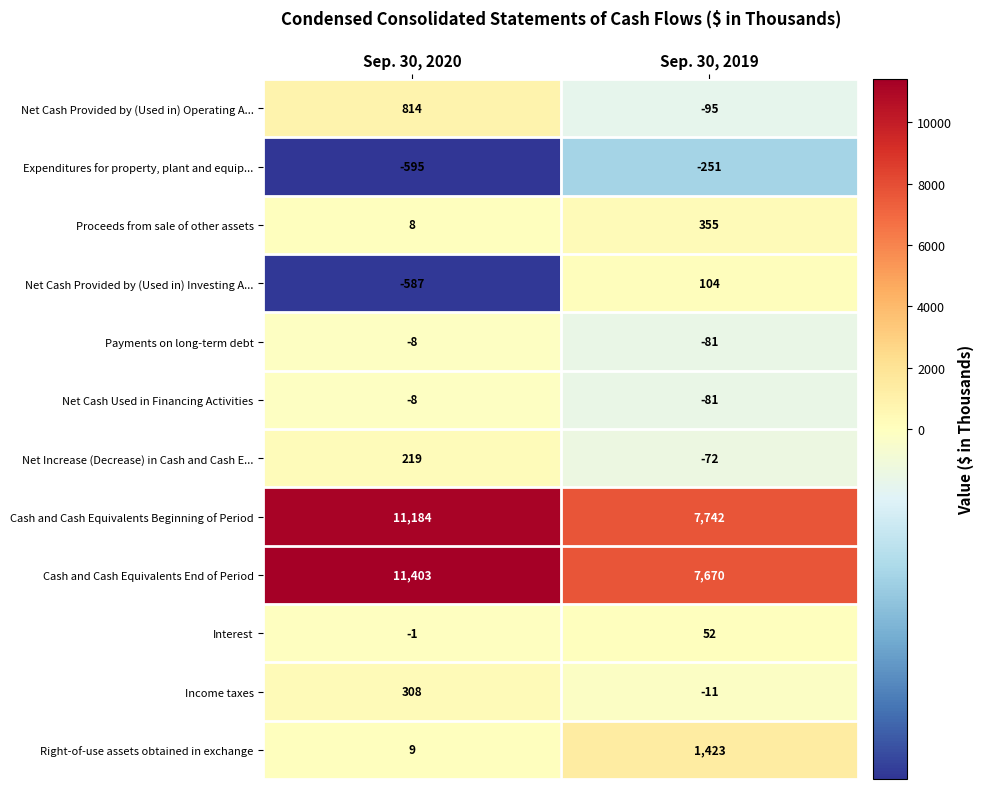

What value does the Income taxes series have at Sep. 30, 2020, to the nearest 10?

310